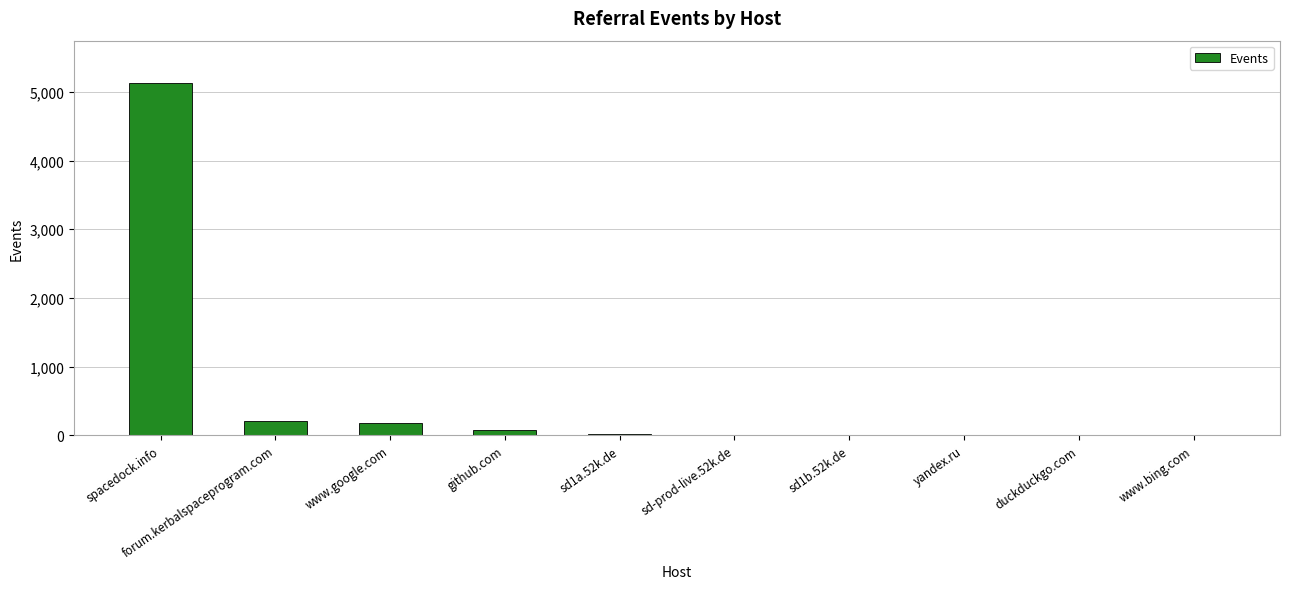

Are the bars horizontal?

No